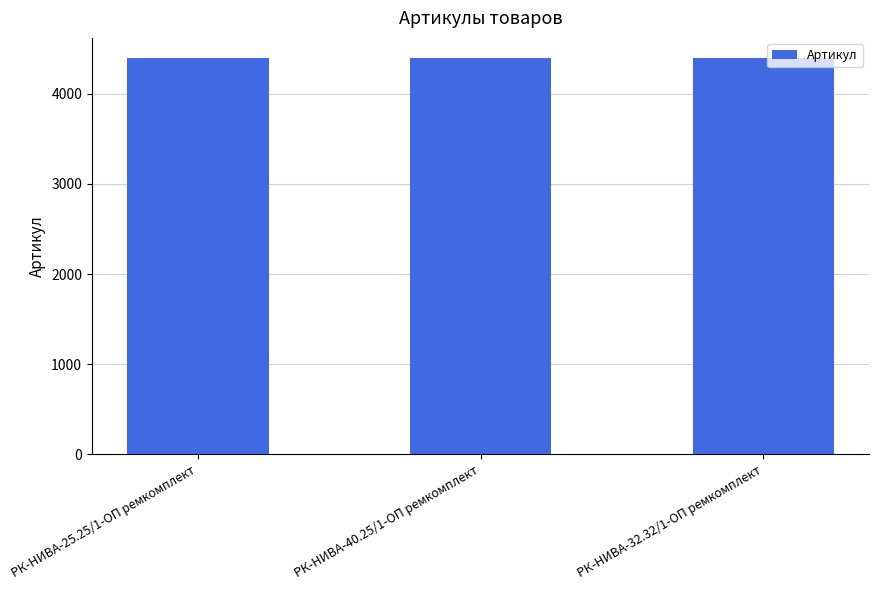

Count the values in the range 4398 to 4400.

3